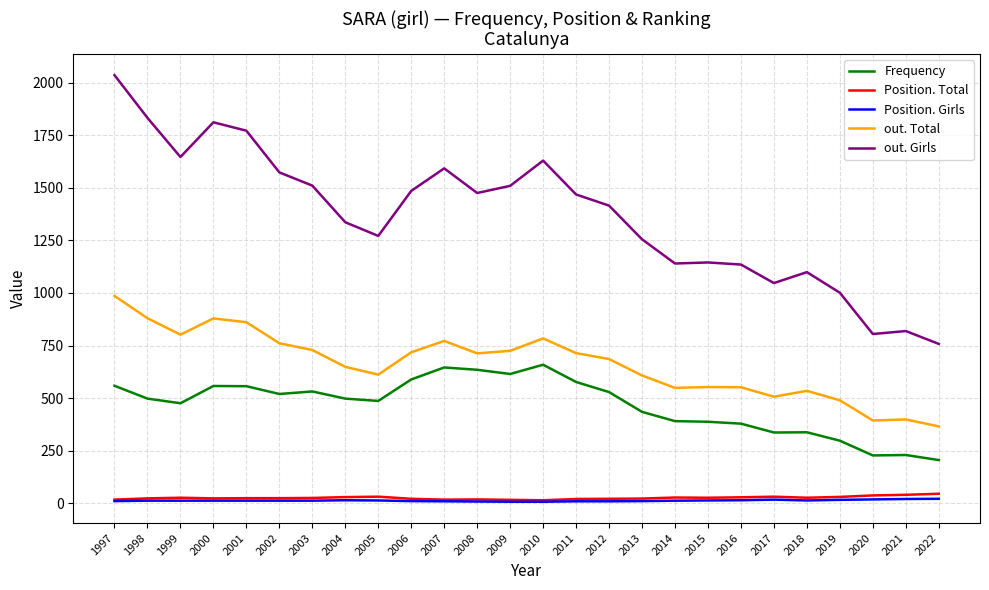

True or false: Frequency and Position. Total cross at least once.

False